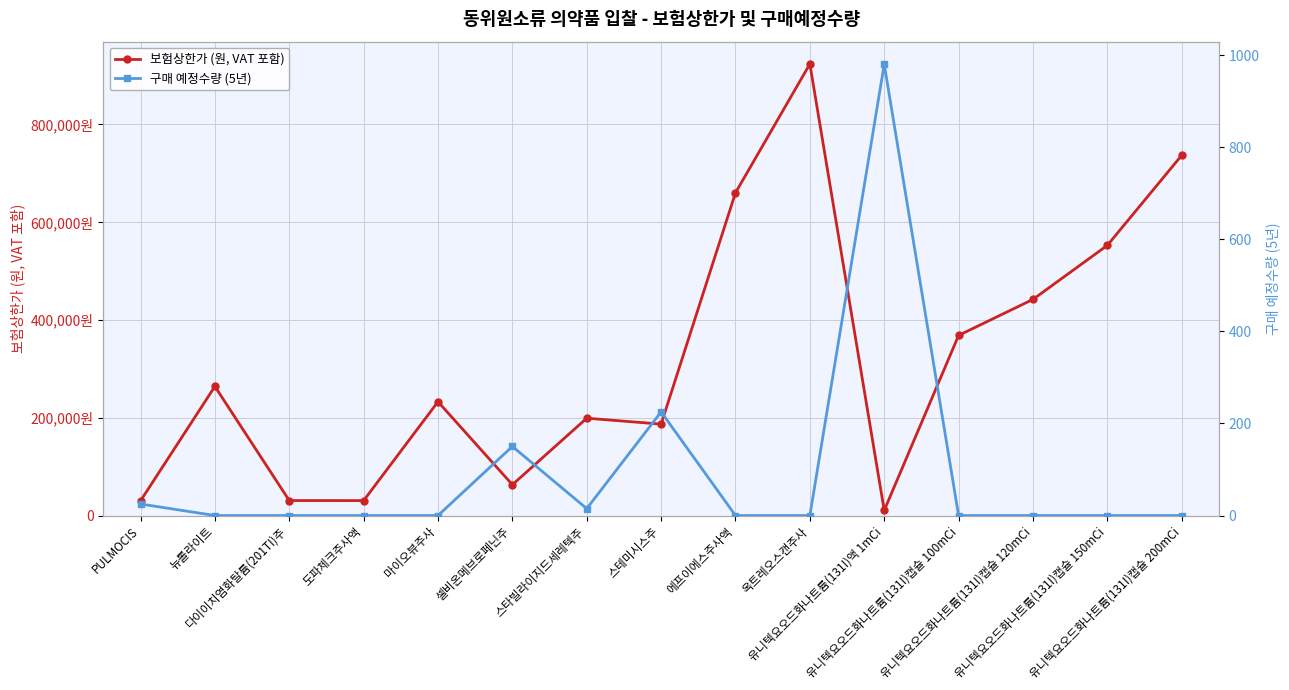

Is this an area chart (filled region under the line)?

No